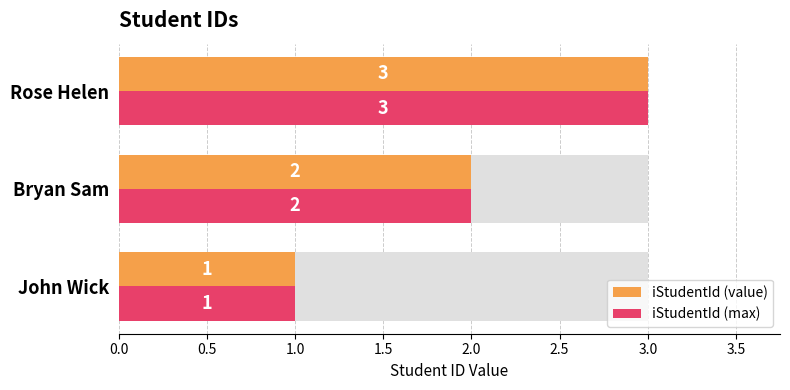

True or false: iStudentId (max) has a value of 3 at Rose Helen.

True